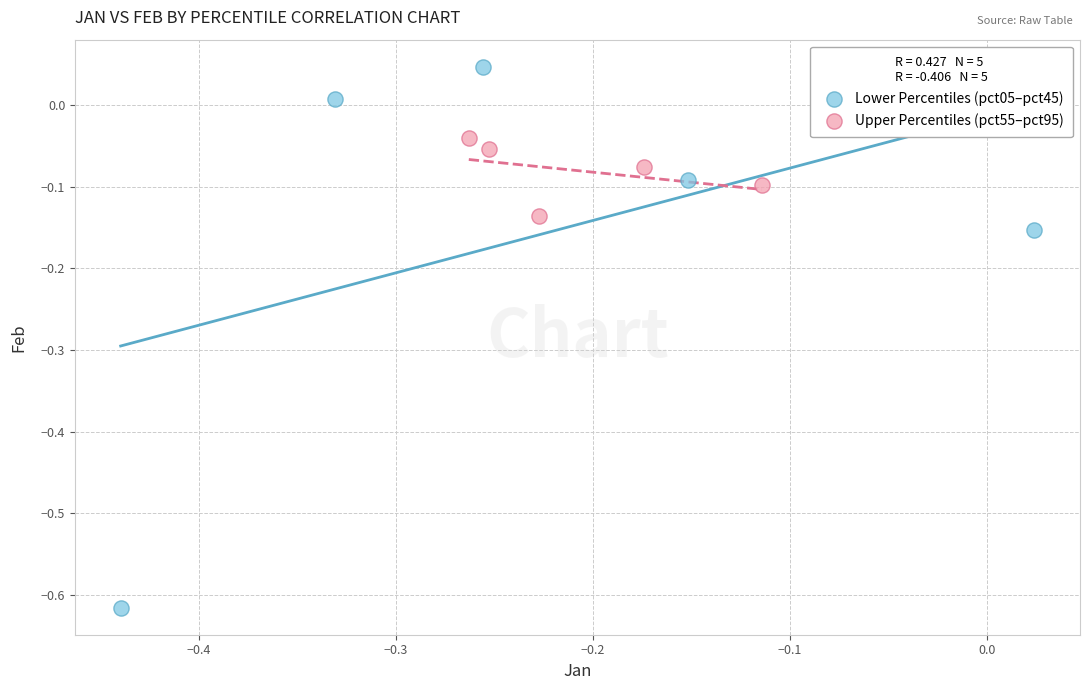

Which series has the widest spread of Y values?

Lower Percentiles (pct05–pct45)